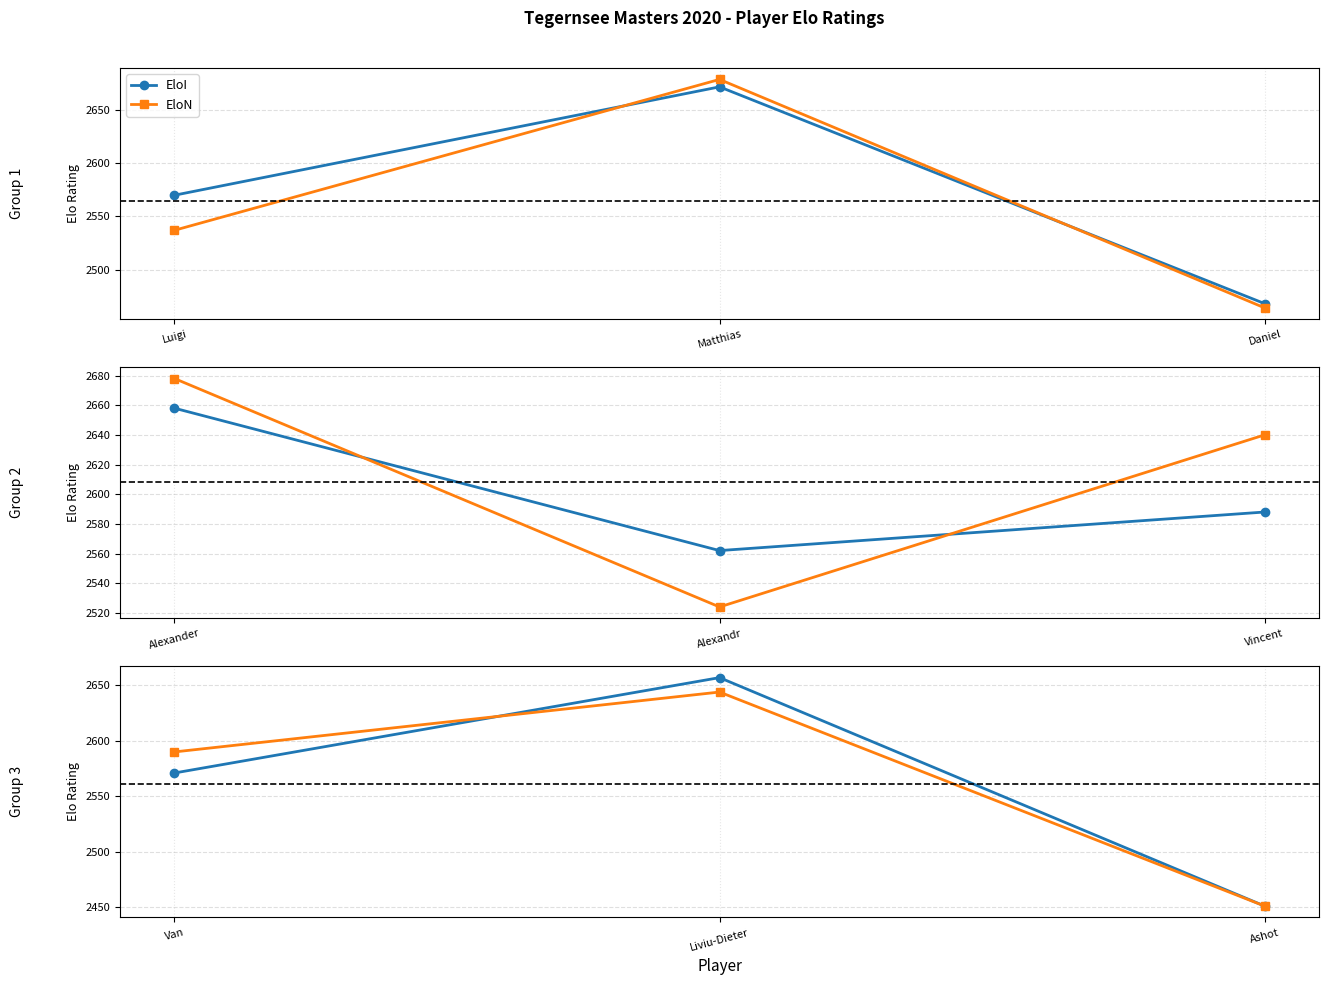

Is the value of EloN at Van greater than the value of EloI at Liviu-Dieter?

No